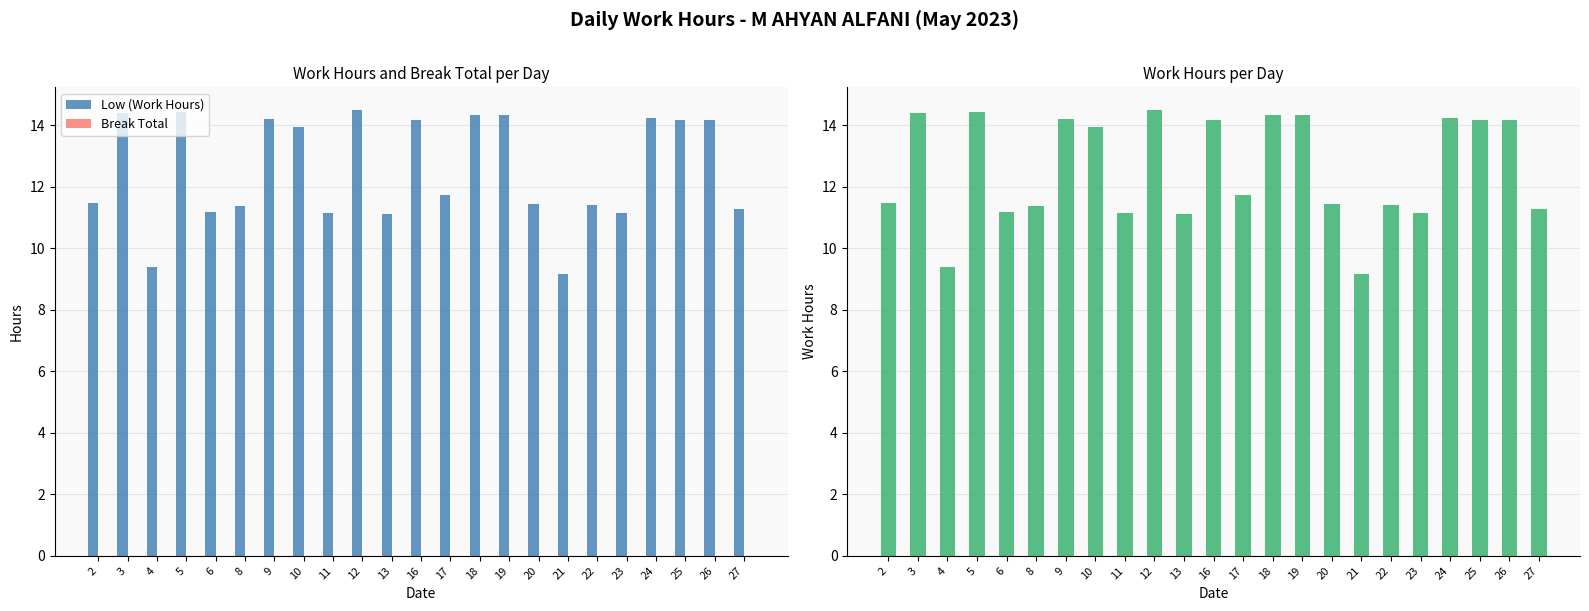

The value of Low (Work Hours) at 23 is 16.0. True or false?

False